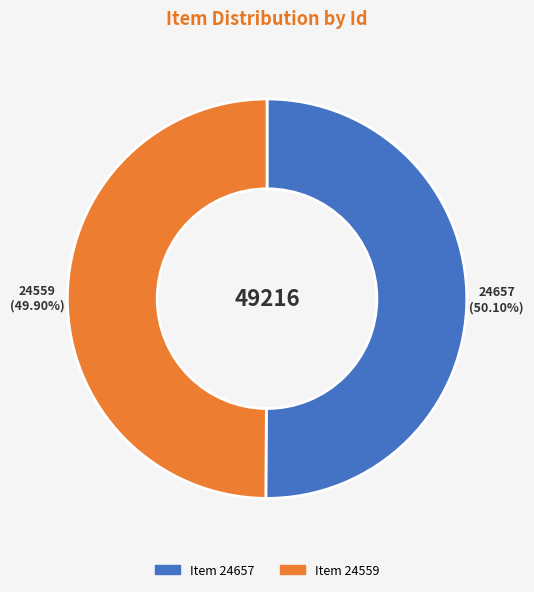

Does any single category account for the majority?

Yes